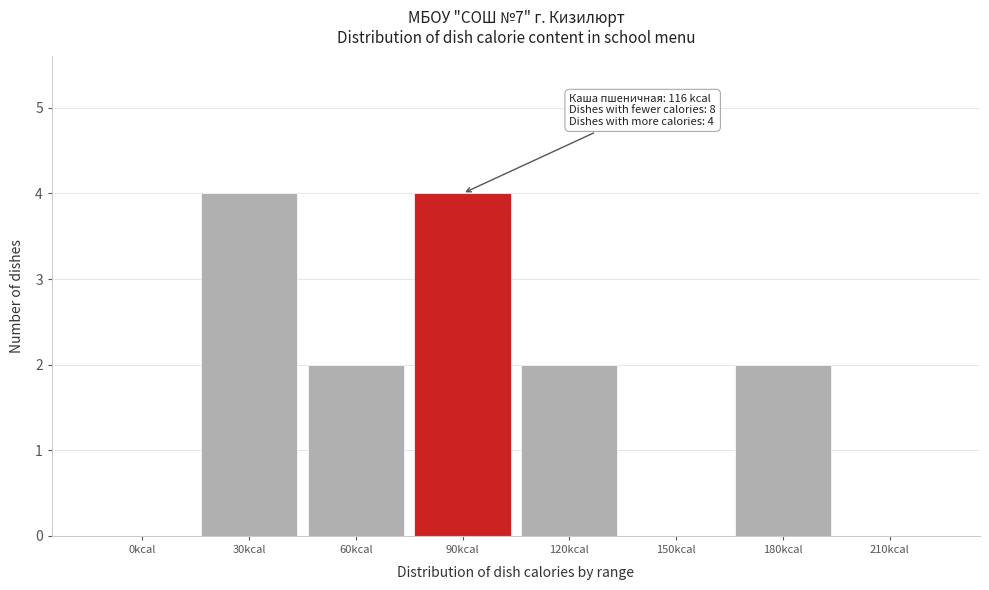

Reading left to right, list all the values displayed in this chart.

0kcal=0	30kcal=4	60kcal=2	90kcal=4	120kcal=2	150kcal=0	180kcal=2	210kcal=0